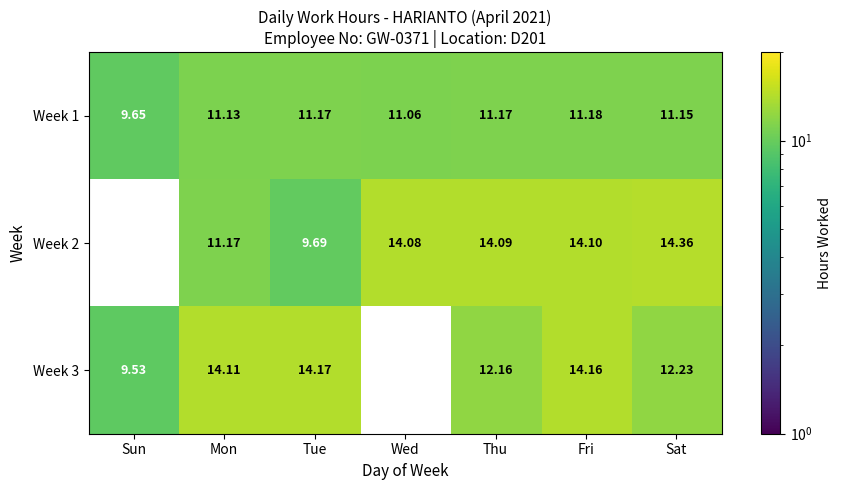

Where does the Week 1 series first go above 11?

Mon